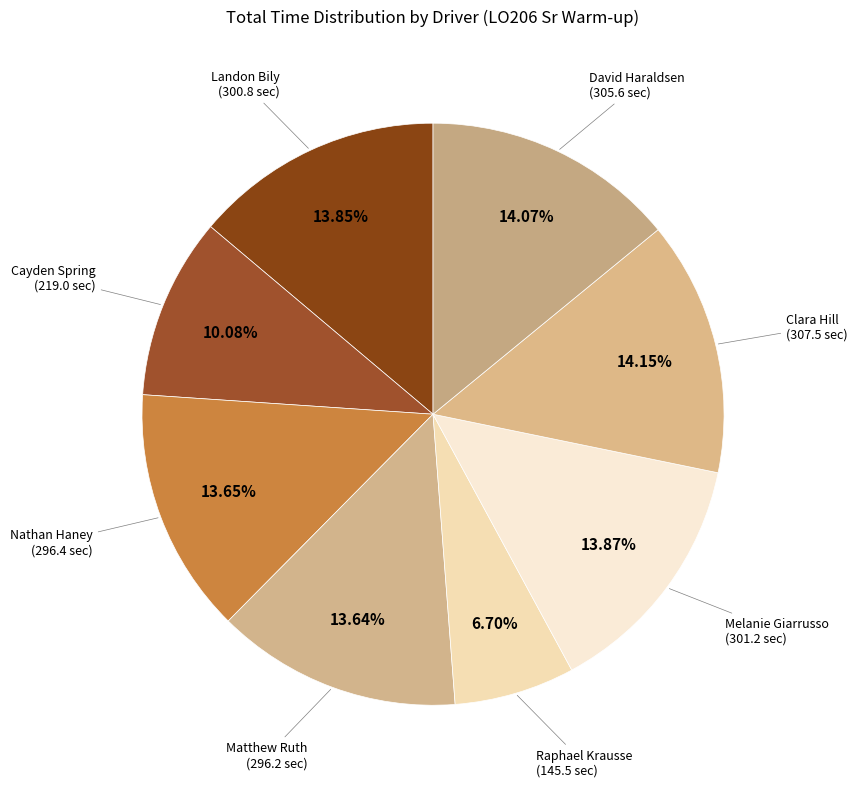

How many segments does this pie chart have?

8